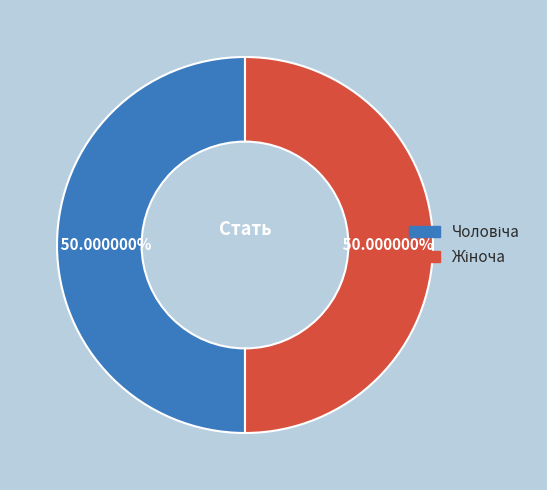

What is the largest slice in the pie chart?

Жіноча